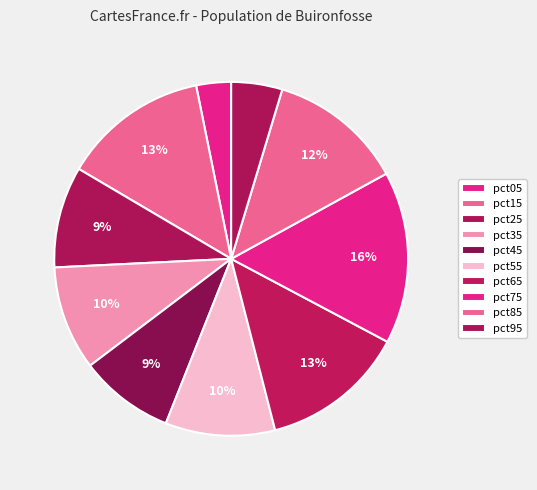

To the nearest percent, what is the difference between the largest and smallest slice percentages?

13%